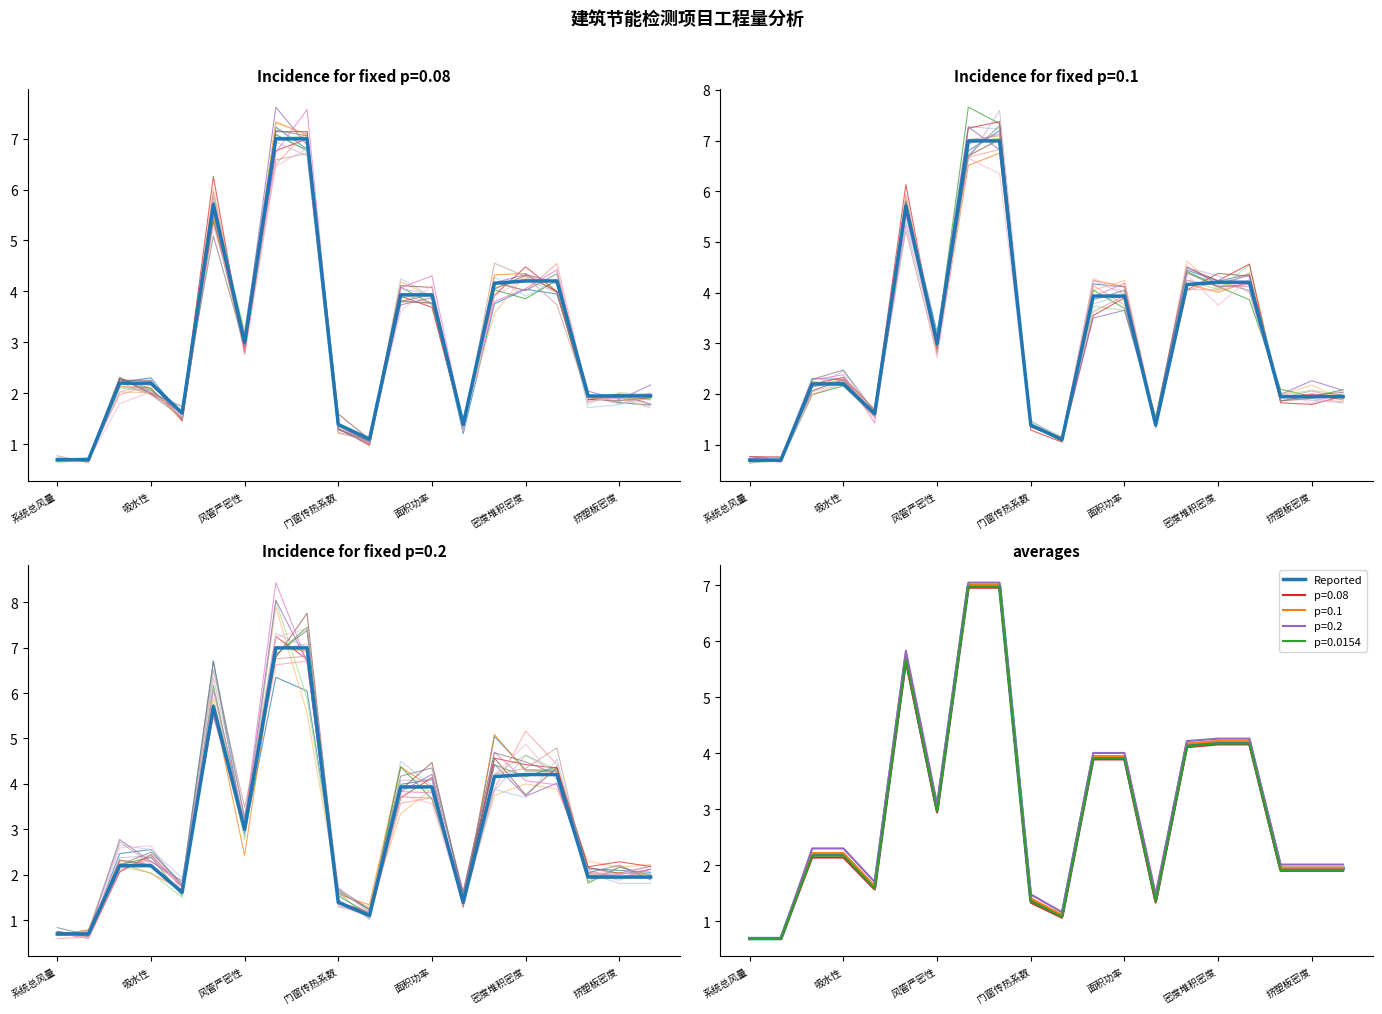

Is this an area chart (filled region under the line)?

No